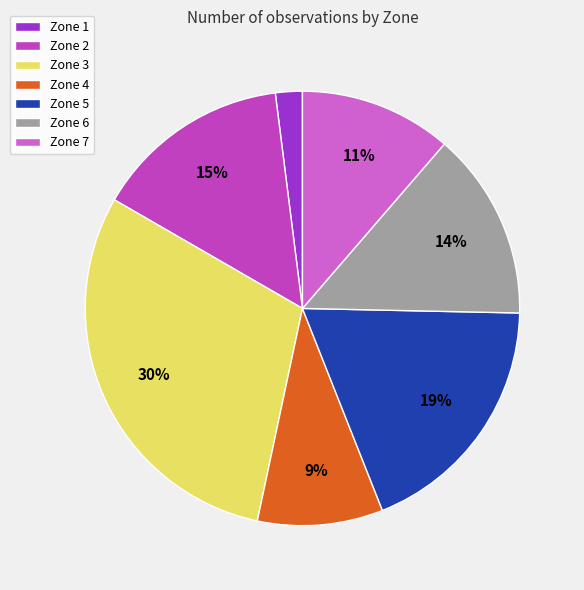

Does any single category account for the majority?

No